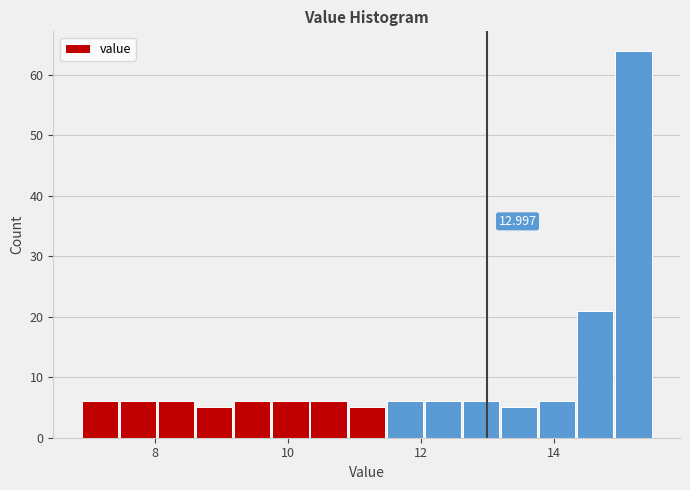

Read against the x-axis, roughly where is the centre of the tallest bar?

15.2